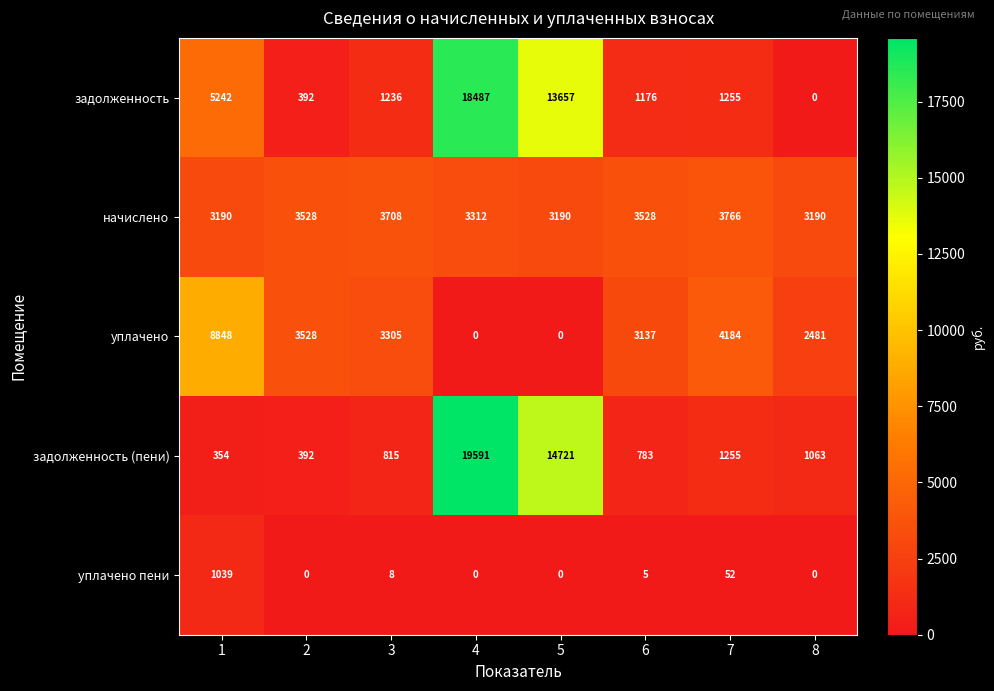

Which category has the highest value across all series?

4